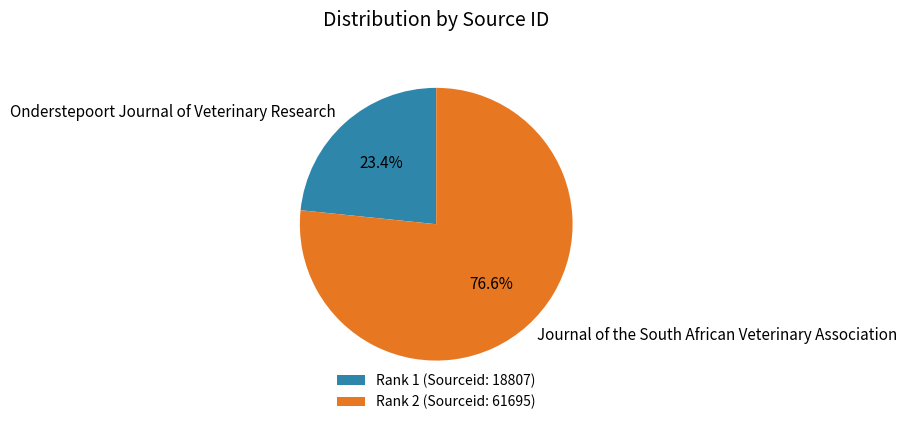

What is the majority slice?

Journal of the South African Veterinary Association